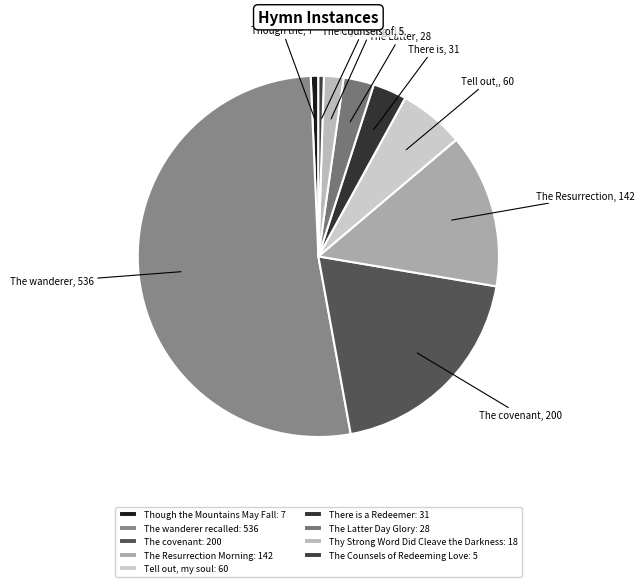

Is there a majority slice in this chart?

Yes